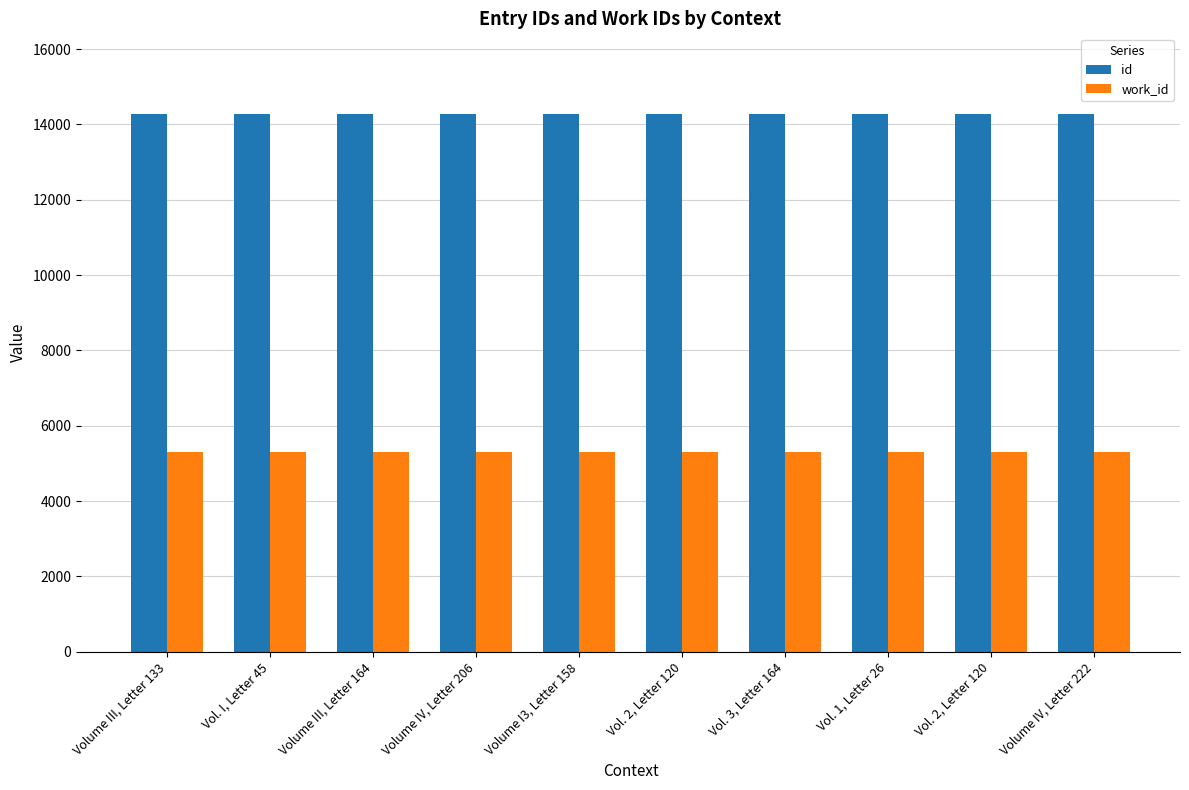

How many data points in id are less than 14272?

5